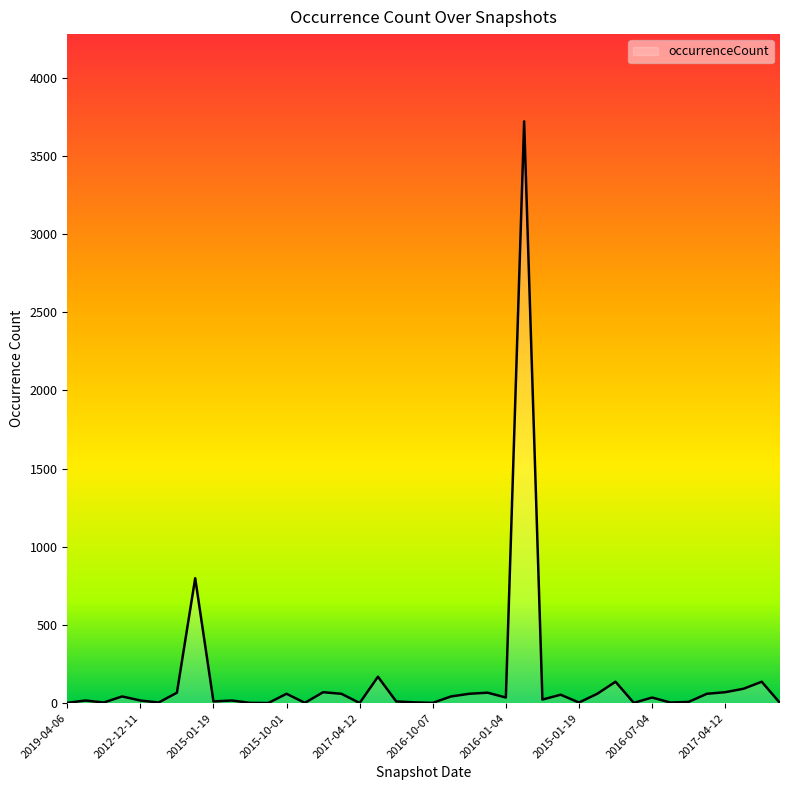

What is the difference between the maximum and minimum values?

3719